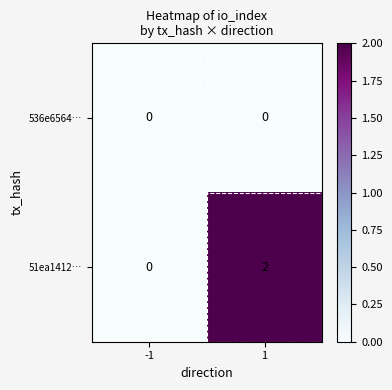

Which category has the highest value across all series?

1